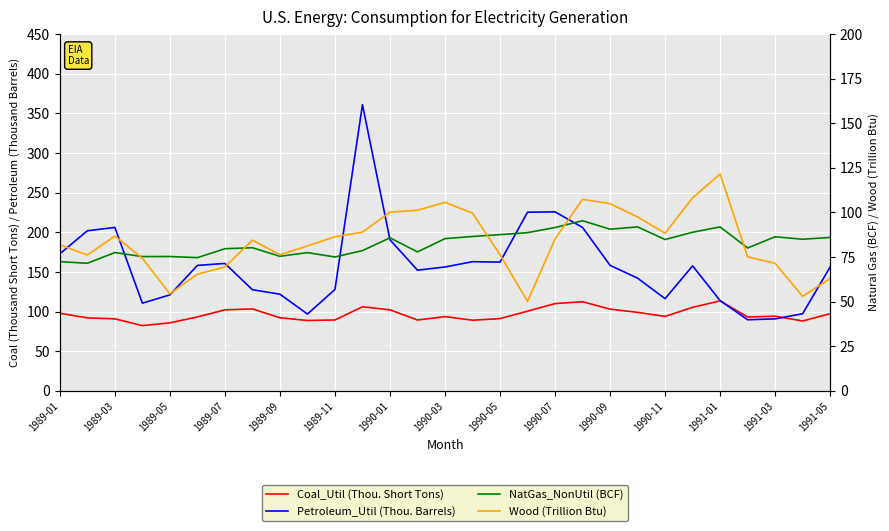

The value of Wood (Trillion Btu) at 1990-11 is 88.4. True or false?

True